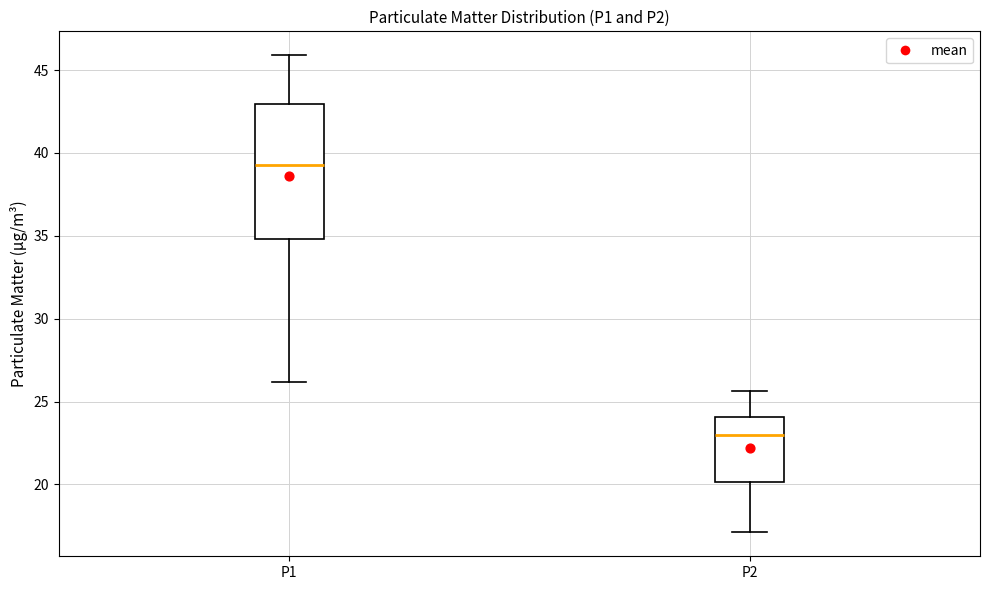

Which box is the tallest, from its lower edge to its upper edge?

P1